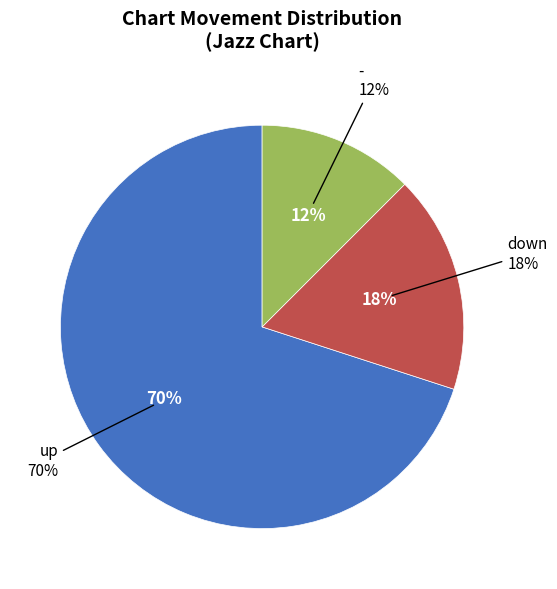

How much of the chart is everything except down?

82.5%